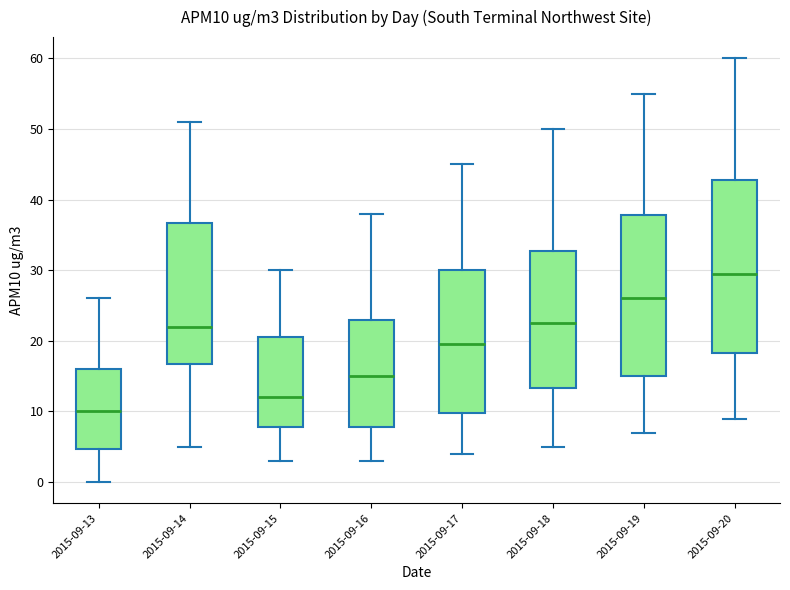

Reading left to right, read every box against the y-axis: the position of its median line, the range the box covers, and the ends of its whiskers. The values are not printed on the chart, so give them approximately, as read against the axis.

2015-09-13: median 10, box 5 to 16, whiskers 0 to 26
2015-09-14: median 22, box 17 to 37, whiskers 5 to 51
2015-09-15: median 12, box 8 to 21, whiskers 3 to 30
2015-09-16: median 15, box 8 to 23, whiskers 3 to 38
2015-09-17: median 20, box 10 to 30, whiskers 4 to 45
2015-09-18: median 23, box 13 to 33, whiskers 5 to 50
2015-09-19: median 26, box 15 to 38, whiskers 7 to 55
2015-09-20: median 30, box 18 to 43, whiskers 9 to 60